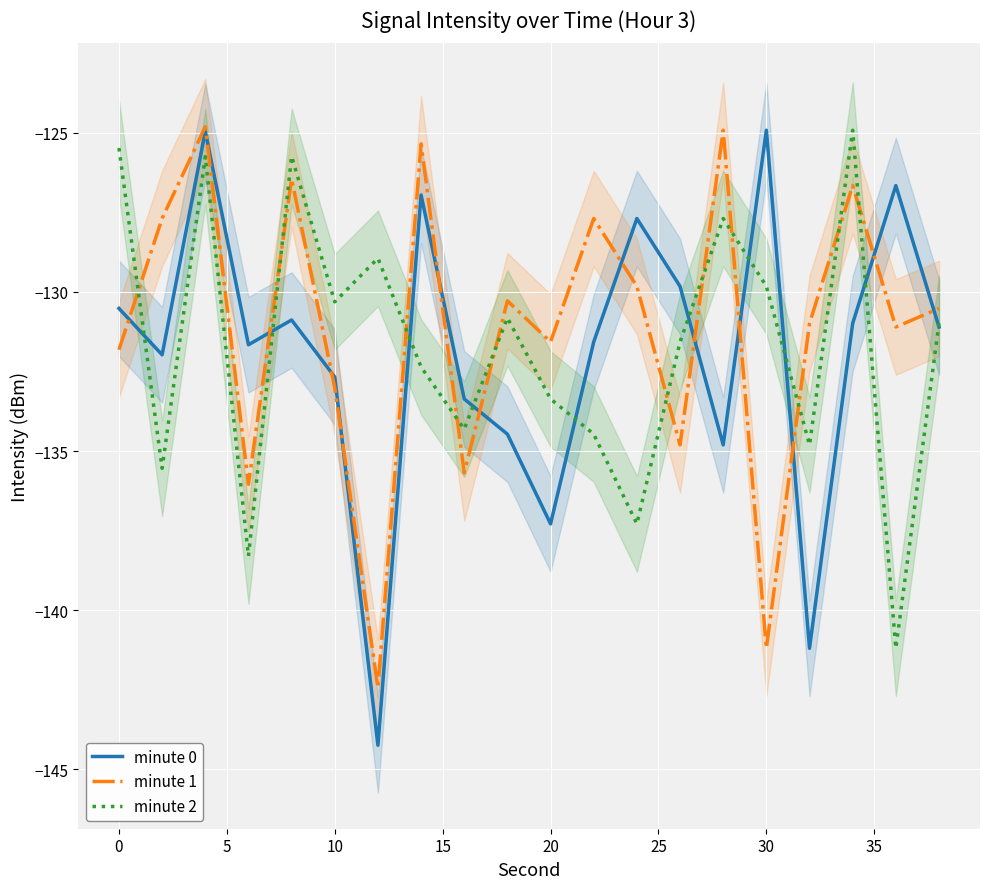

What is the highest value of the minute 0 series?

-124.9